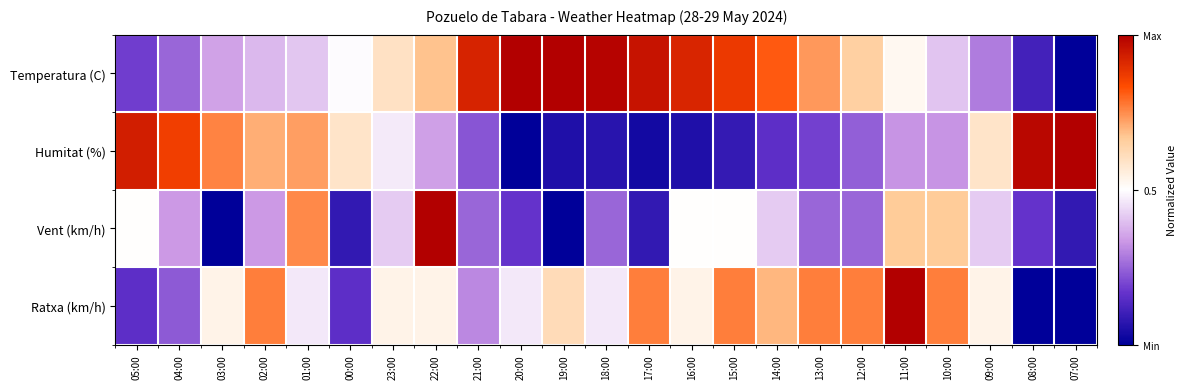

Rank the series by their maximum value, from highest to lowest.

Temperatura (C), Humitat (%), Vent (km/h), Ratxa (km/h)